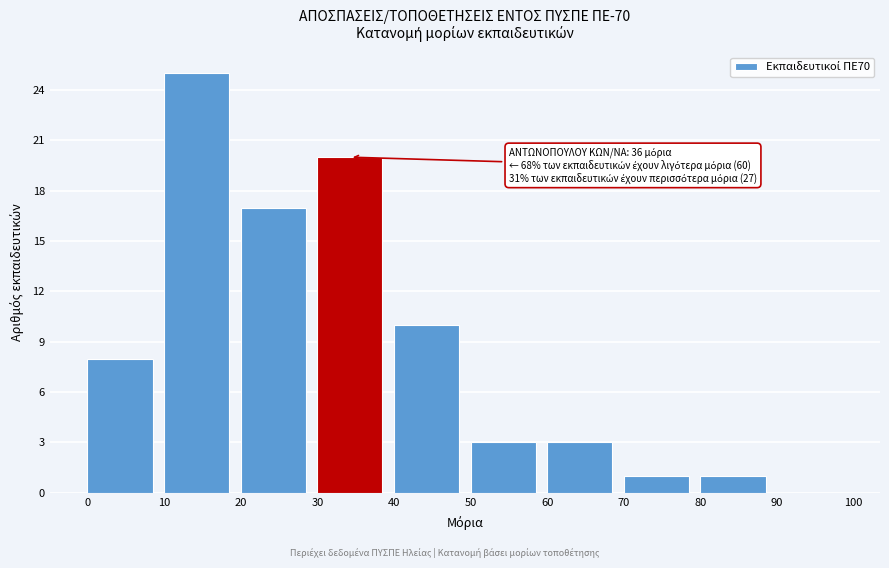

Which range on the x-axis has the tallest bar?

10 to 20